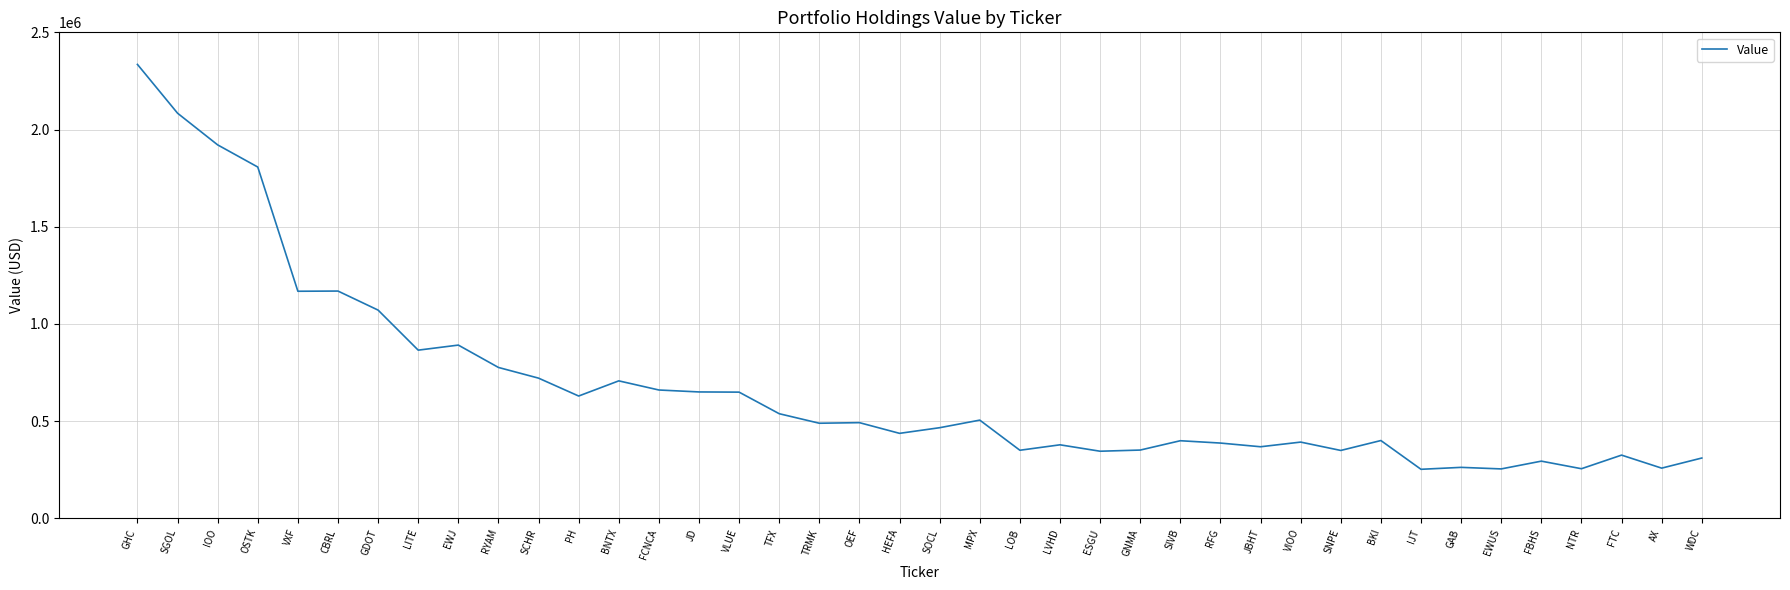

The chart shows a value of 473598 at LITE. True or false?

False